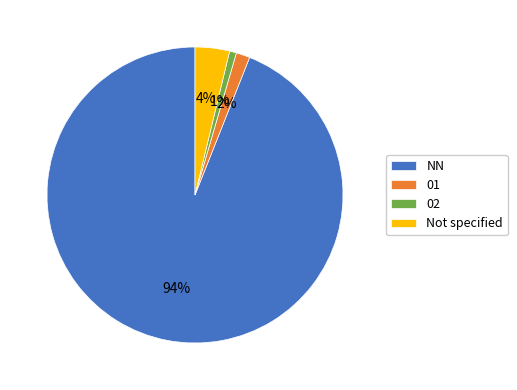

To the nearest percent, what percentage of the pie is Not specified?

4%